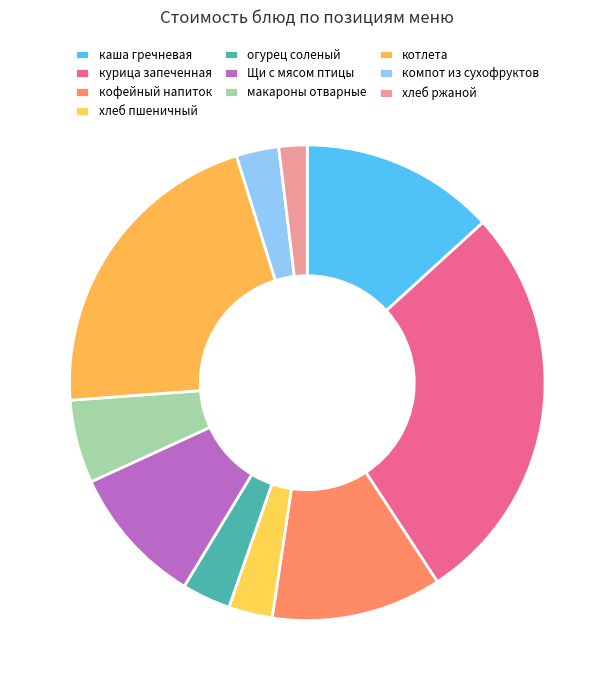

Is it true that огурец соленый is 9% of the pie?

False